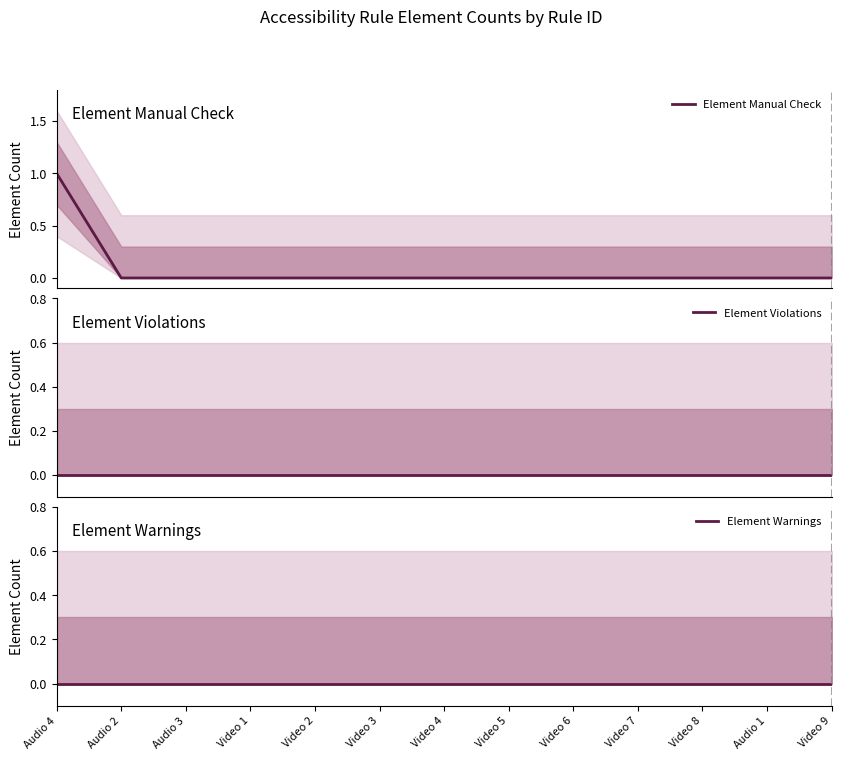

True or false: Element Manual Check and Element Violations intersect in this chart.

False